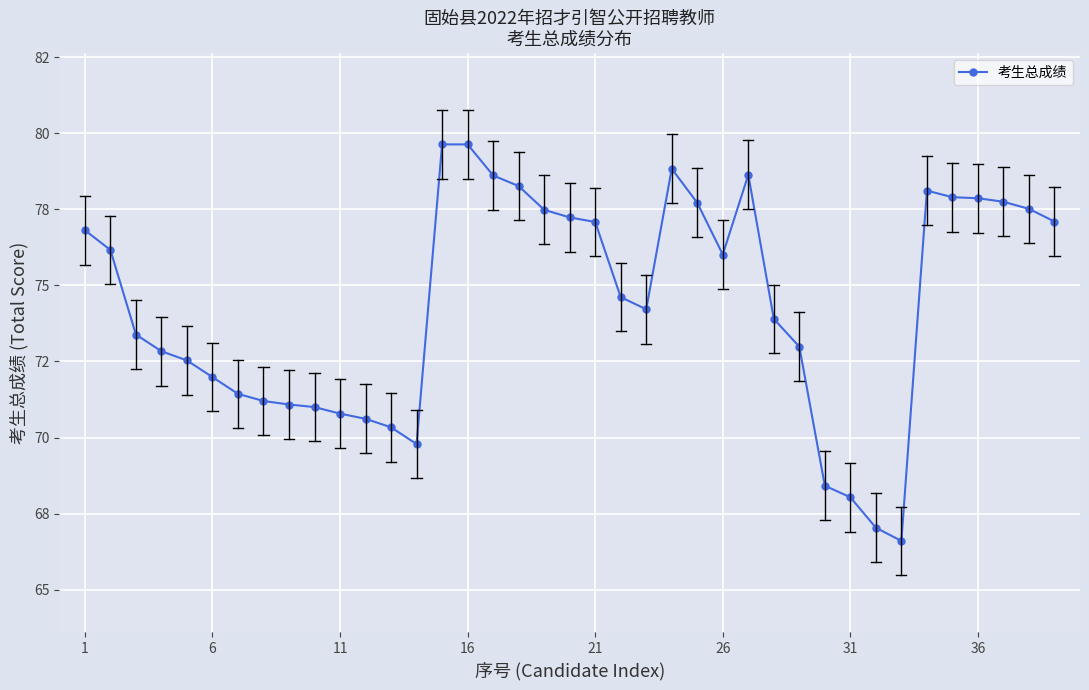

Does the chart have visible grid lines?

Yes